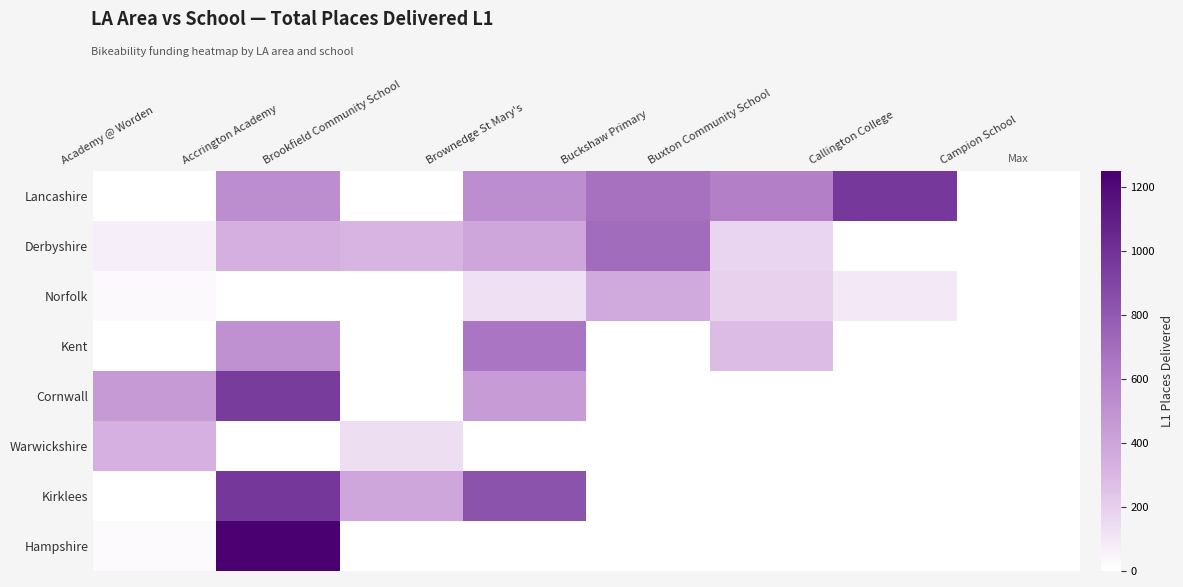

How many series are shown in this chart?

8